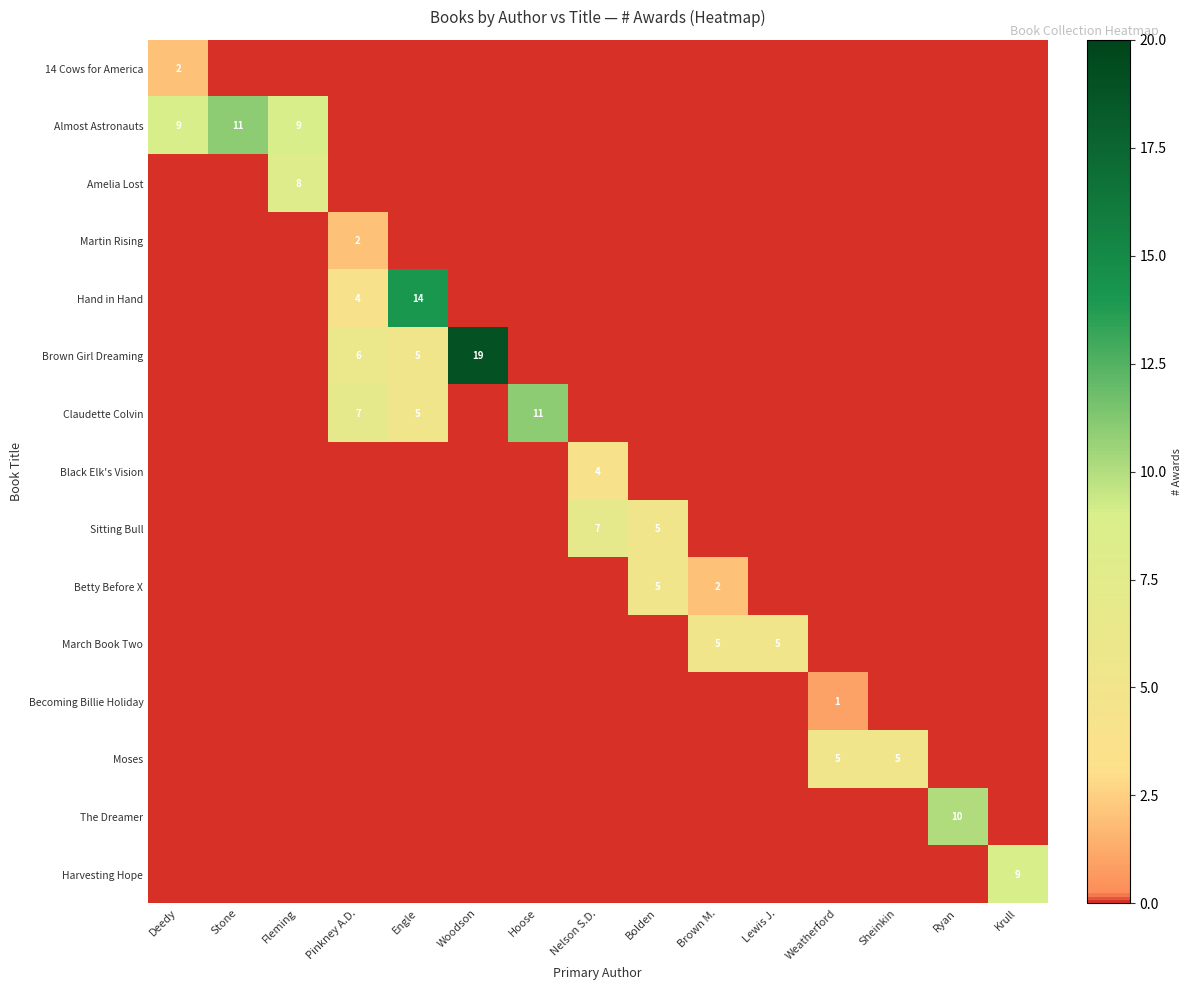

Is it true that Moses equals 5 at Weatherford?

True